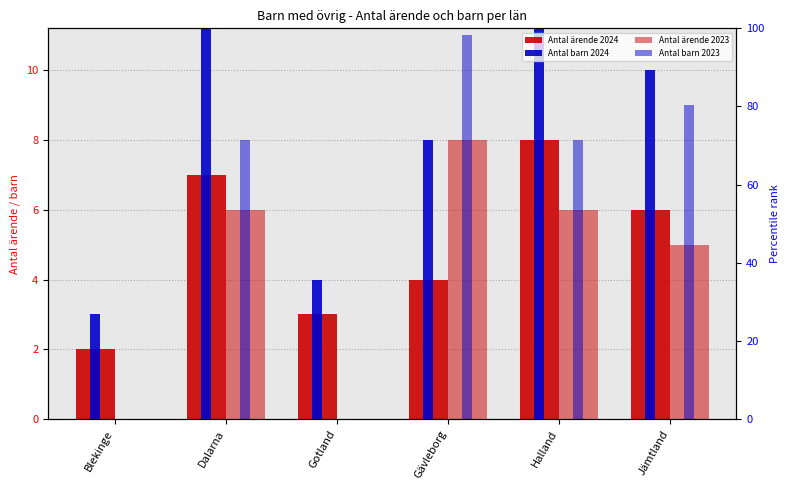

Where does the Antal barn 2024 series first go above 10?

Dalarna